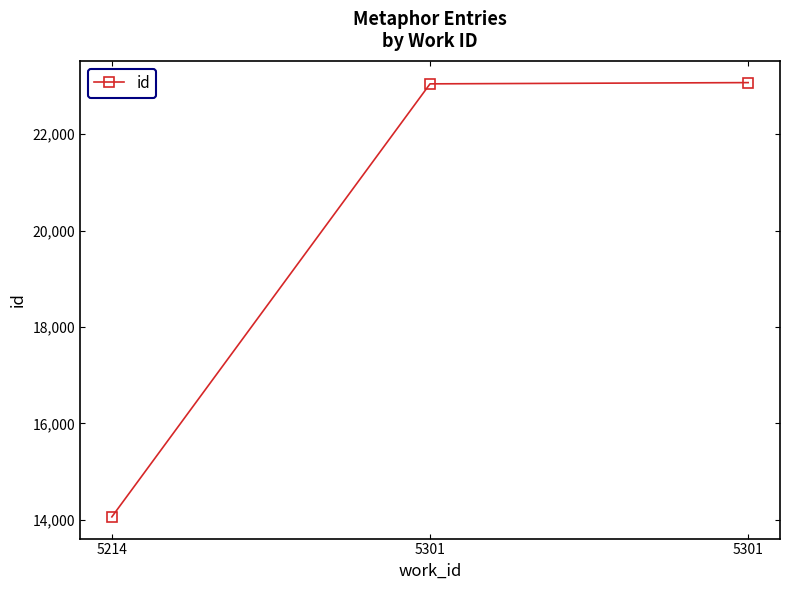

Count the number of data series in this chart.

1